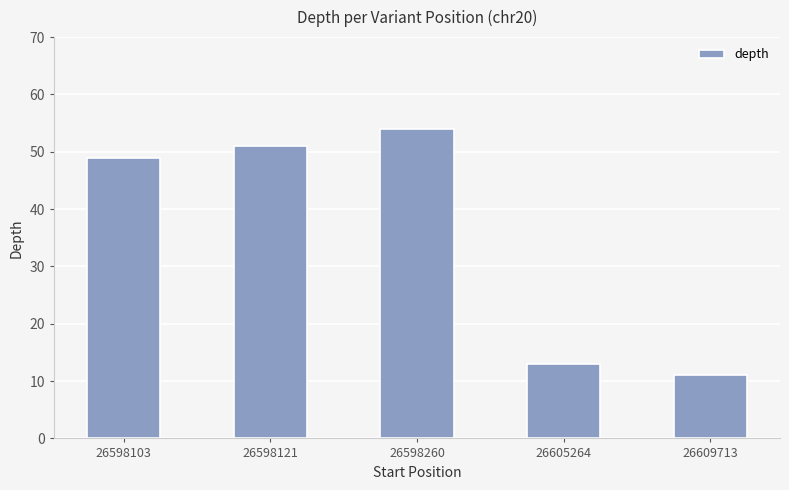

What is the change in value from 26598121 to 26605264?

-38